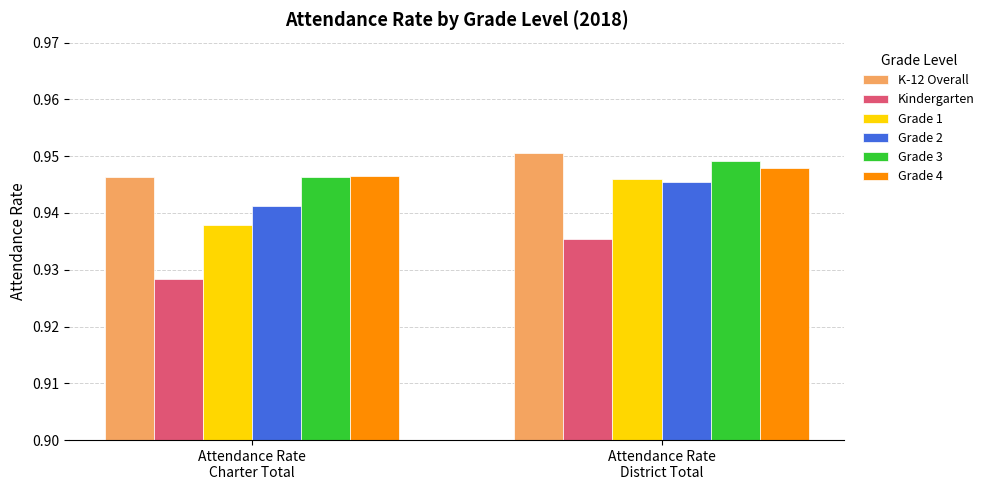

What is the sum of the Grade 2 values at Attendance Rate
District Total and Attendance Rate
Charter Total?

1.9